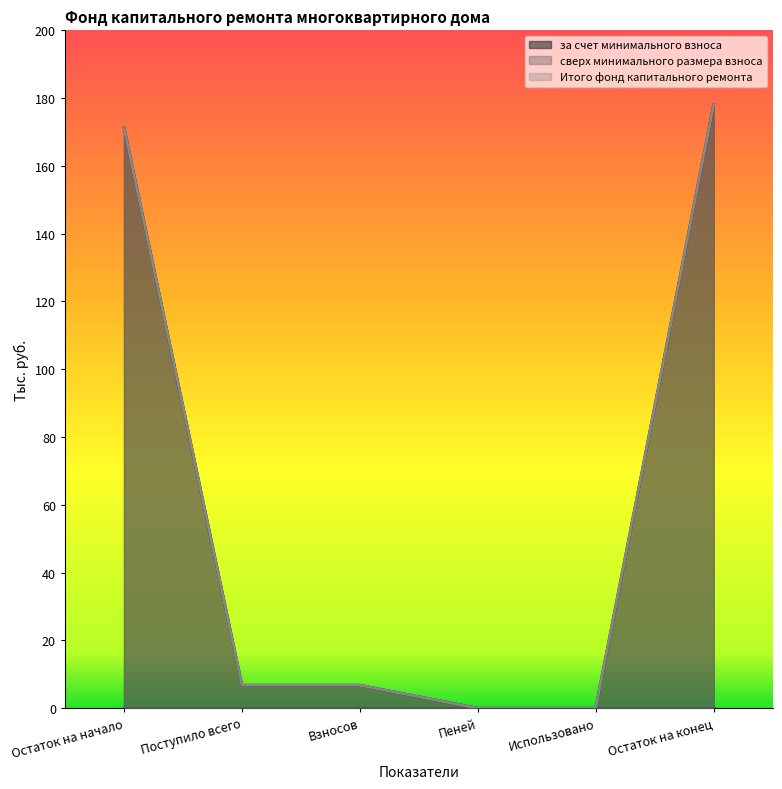

Rank the categories by за счет минимального взноса value from lowest to highest.

Пеней, Использовано, Поступило всего, Взносов, Остаток на начало, Остаток на конец